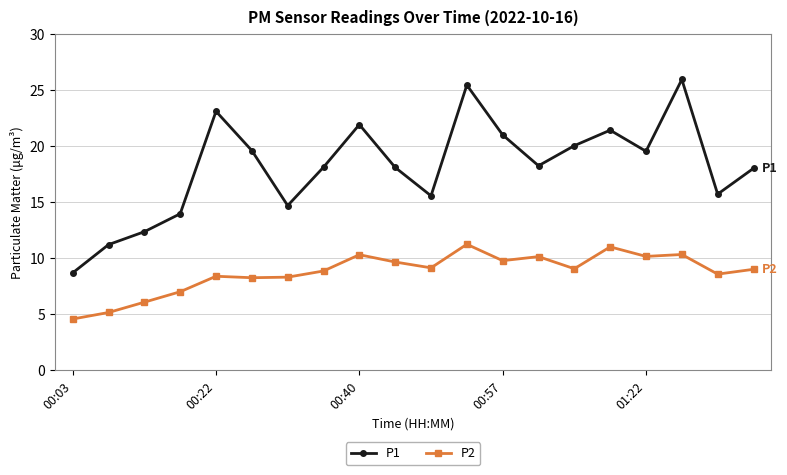

Which series has the largest range (max minus min)?

P1